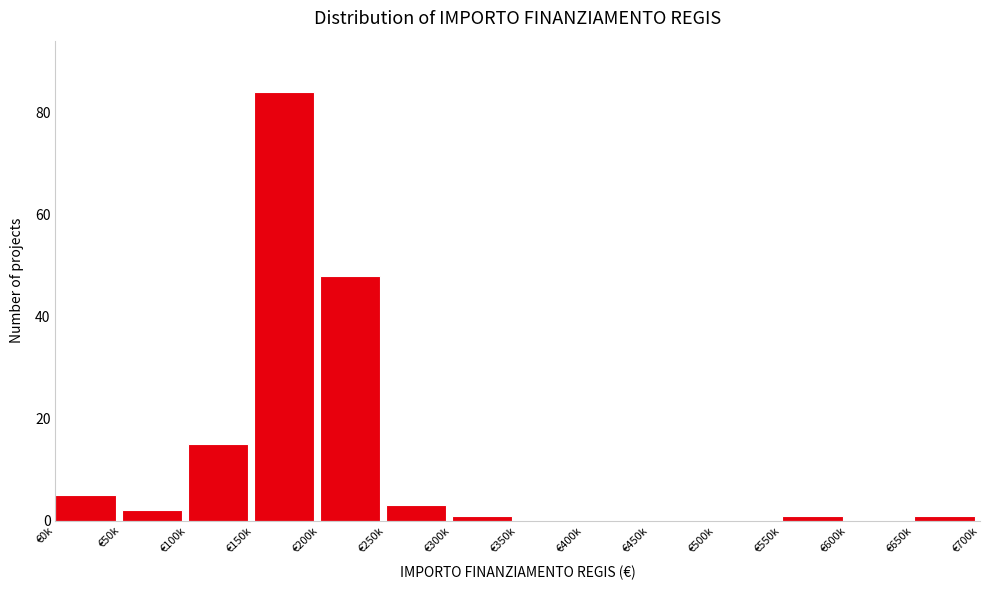

Reading left to right, list all the values displayed in this chart.

€0k=5	€50k=2	€100k=15	€150k=84	€200k=48	€250k=3	€300k=1	€350k=0	€400k=0	€450k=0	€500k=0	€550k=1	€600k=0	€650k=1